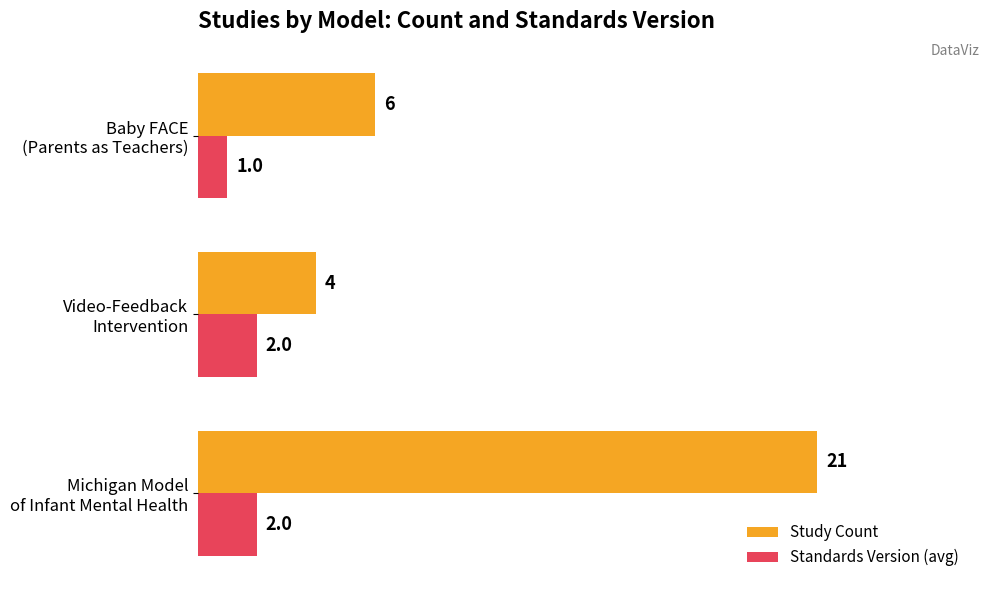

Which series has the widest spread of values?

Study Count